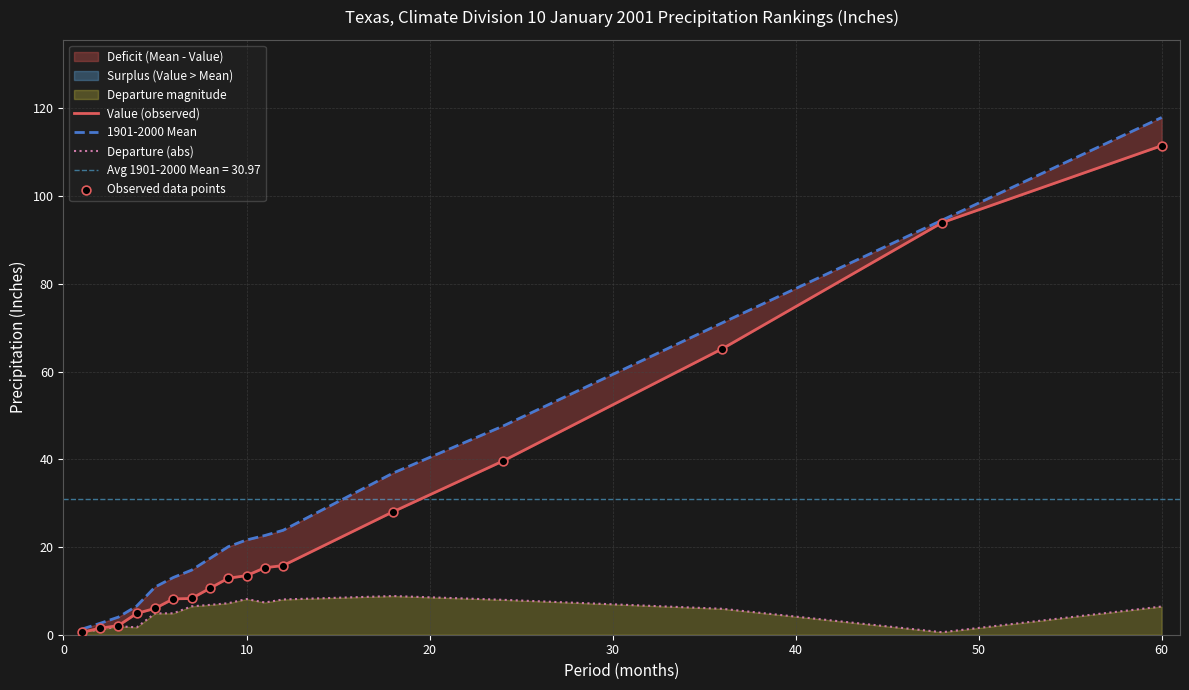

What is the highest value of the Departure (abs) series?

8.8